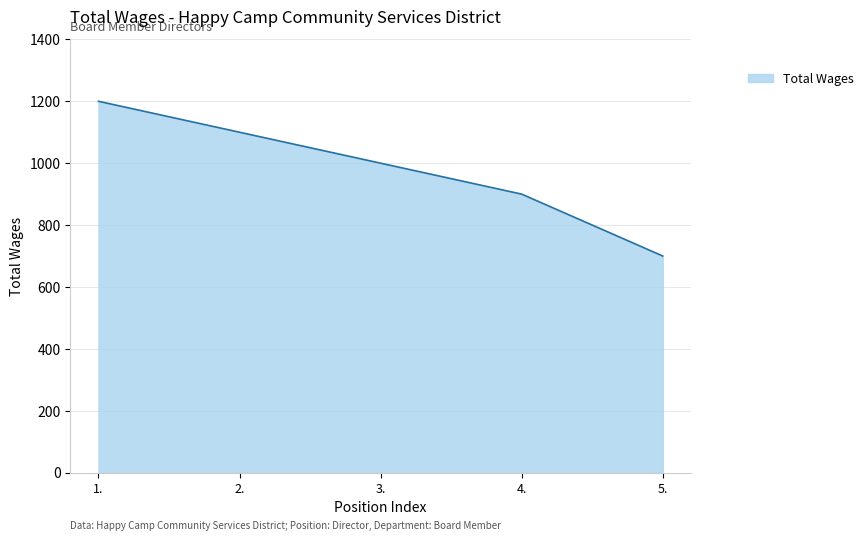

What is the sum of the values at 5. and 1.?

1900